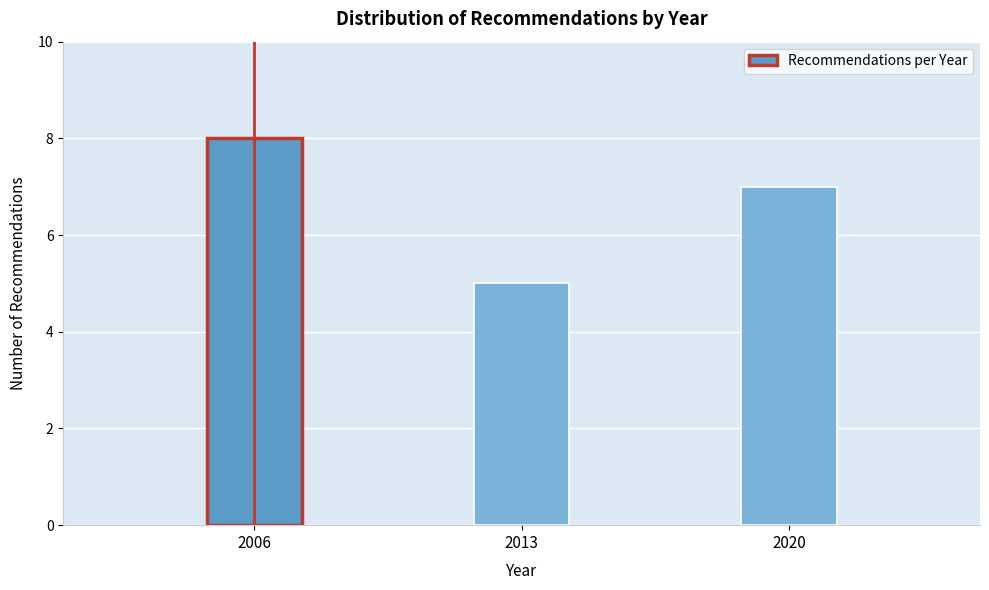

Reading left to right, list all the values displayed in this chart.

2006=8	2013=5	2020=7